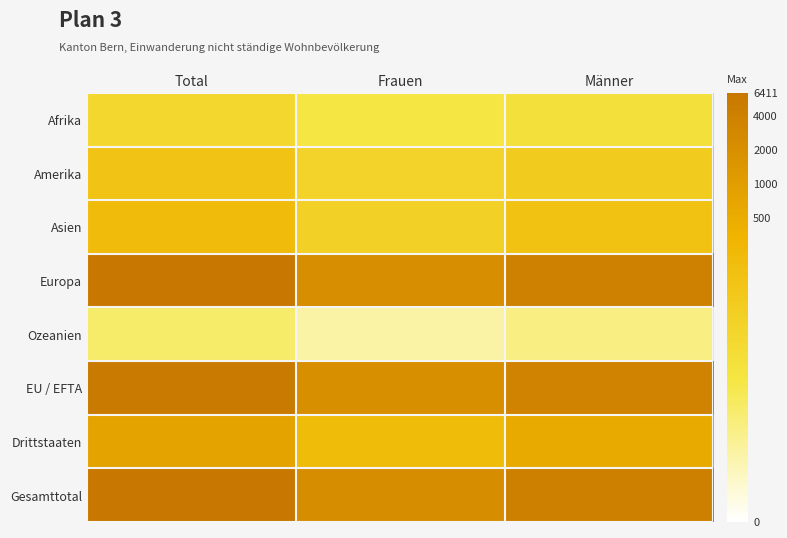

Rank the series by their maximum value, from highest to lowest.

Gesamttotal, Europa, EU / EFTA, Drittstaaten, Asien, Amerika, Afrika, Ozeanien